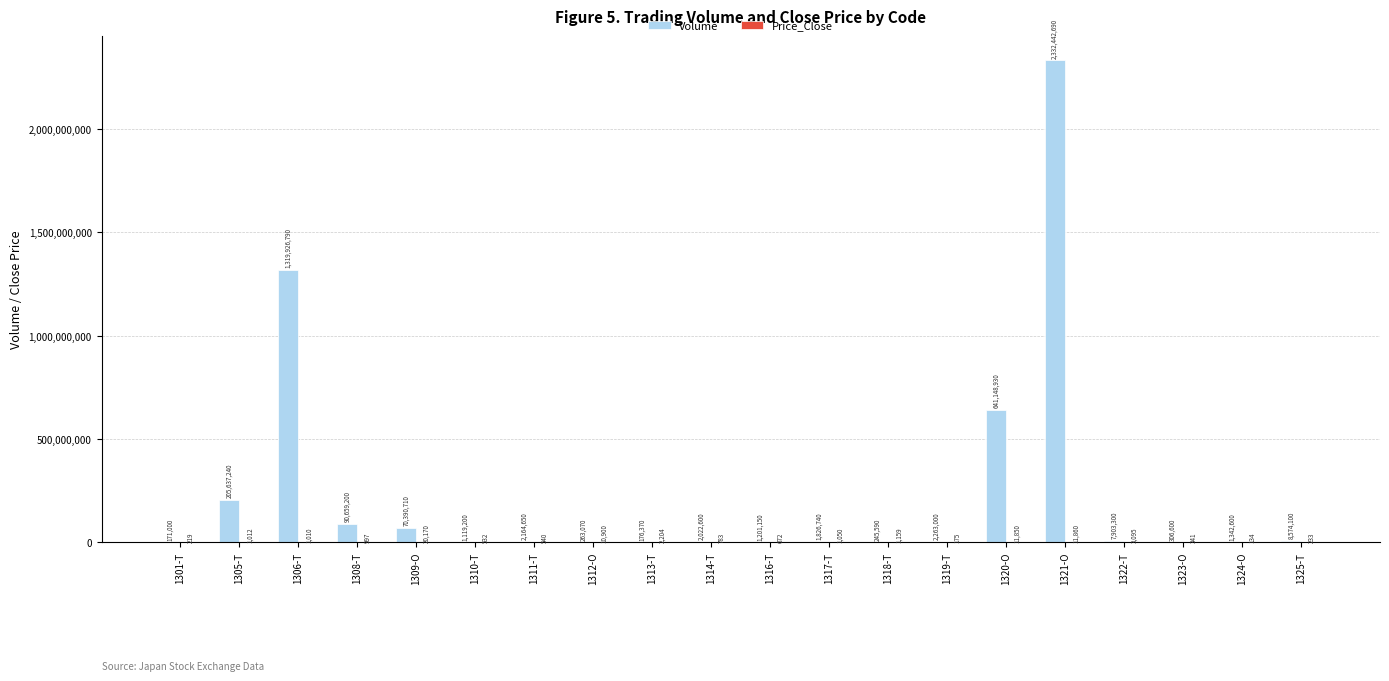

What is the sum of all Volume values?

4689785530